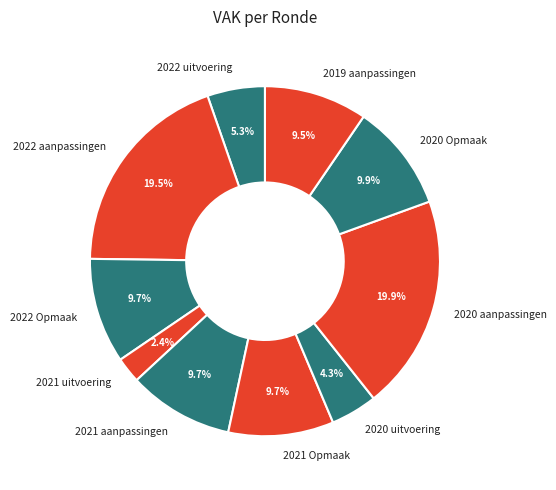

Is 2021 aanpassingen the majority of the pie?

No